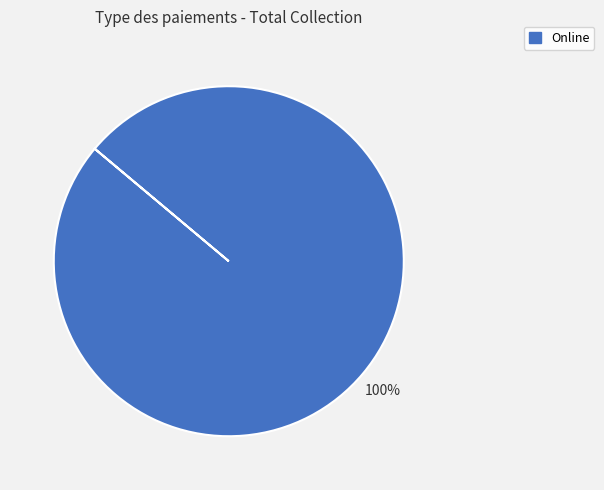

Is there a majority slice in this chart?

Yes